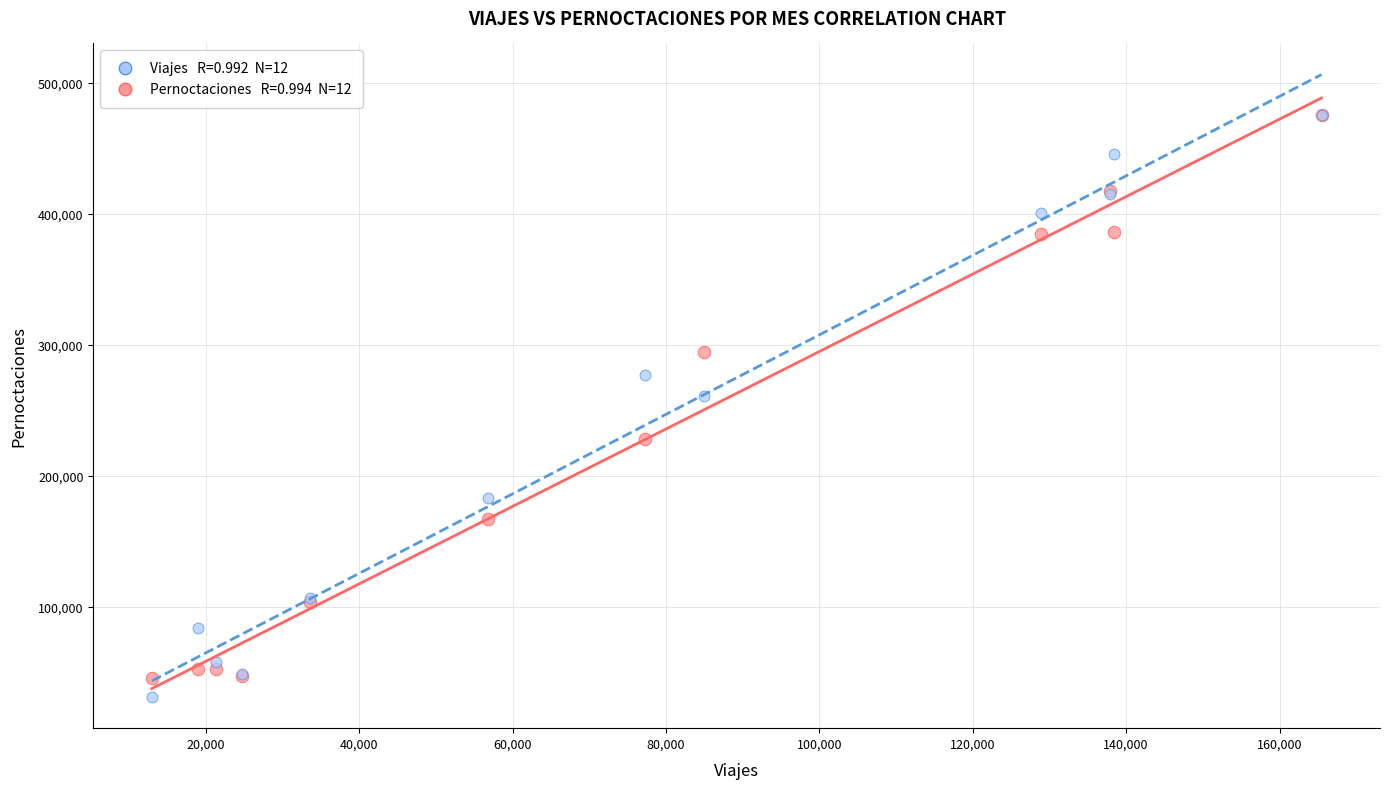

Across all series, what Y value is closest to 253423?

260697.5